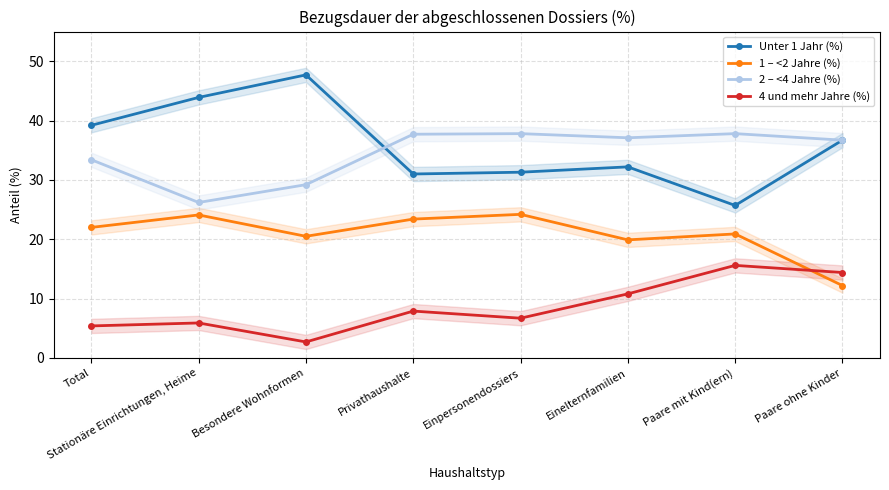

At which label does 2 – <4 Jahre (%) first exceed 37?

Privathaushalte